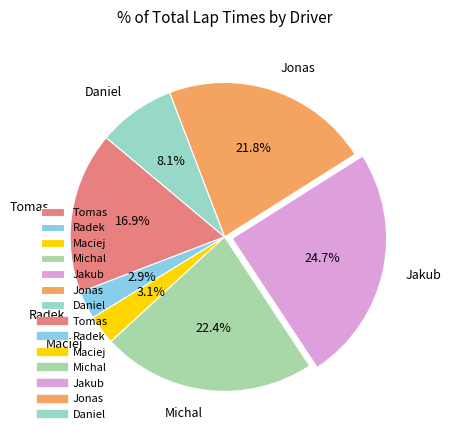

Is there a majority slice in this chart?

No